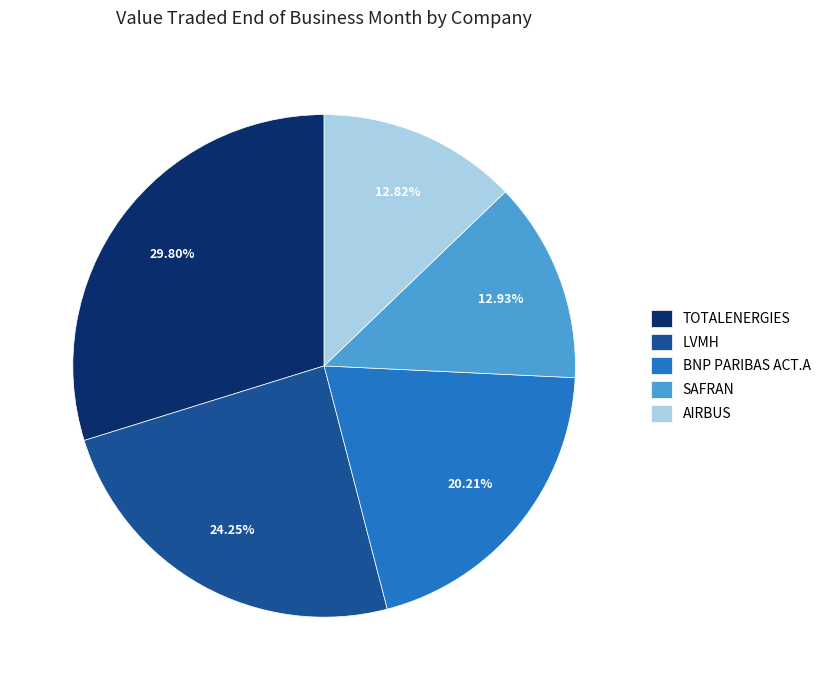

How many segments does this pie chart have?

5